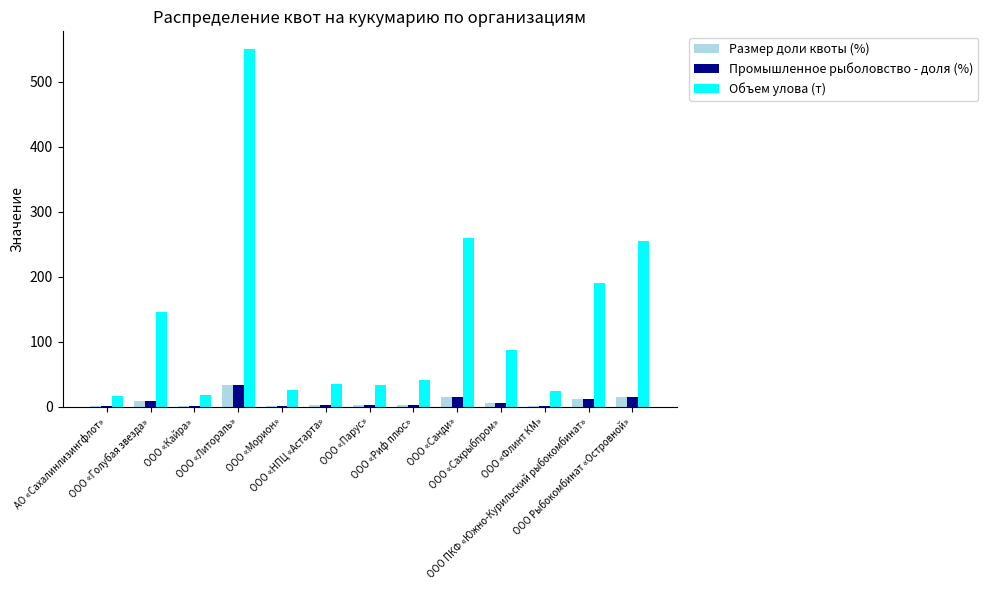

What is the sum of all Объем улова (т) values?

1679.6